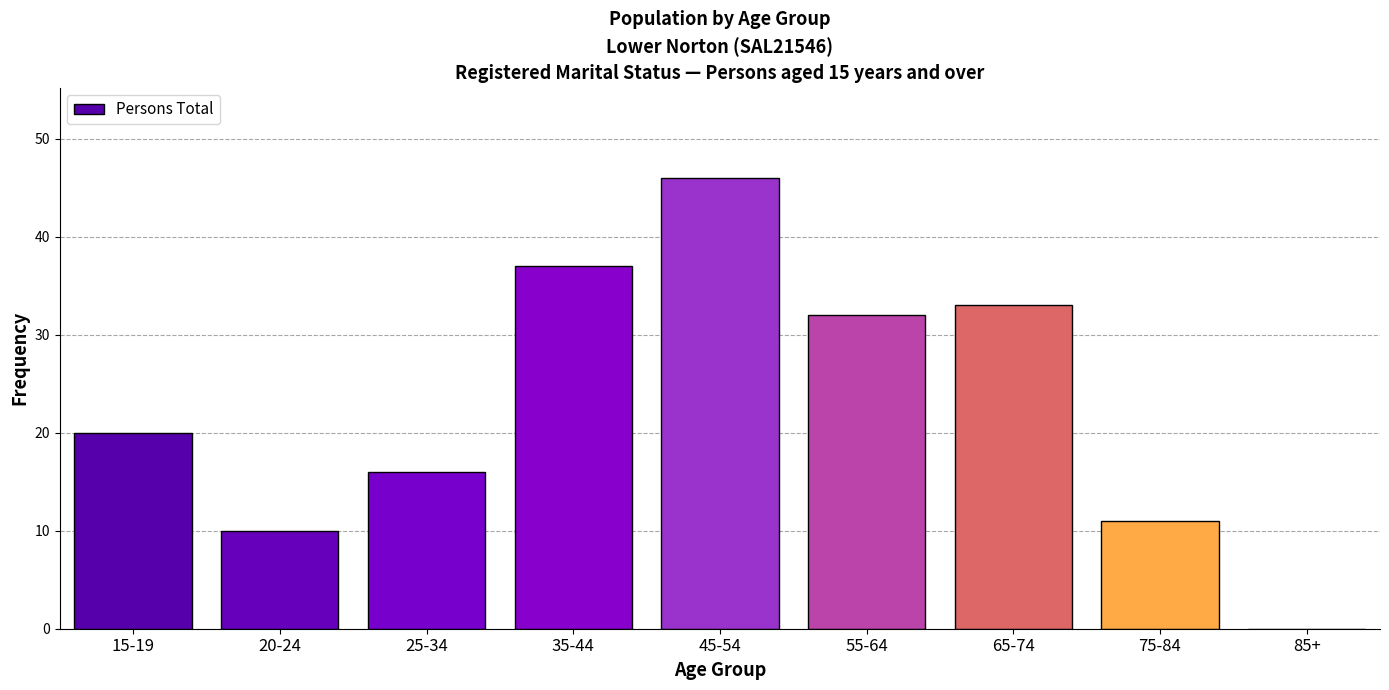

Reading left to right, extract all data points from this chart.

15-19=20	20-24=10	25-34=16	35-44=37	45-54=46	55-64=32	65-74=33	75-84=11	85+=0